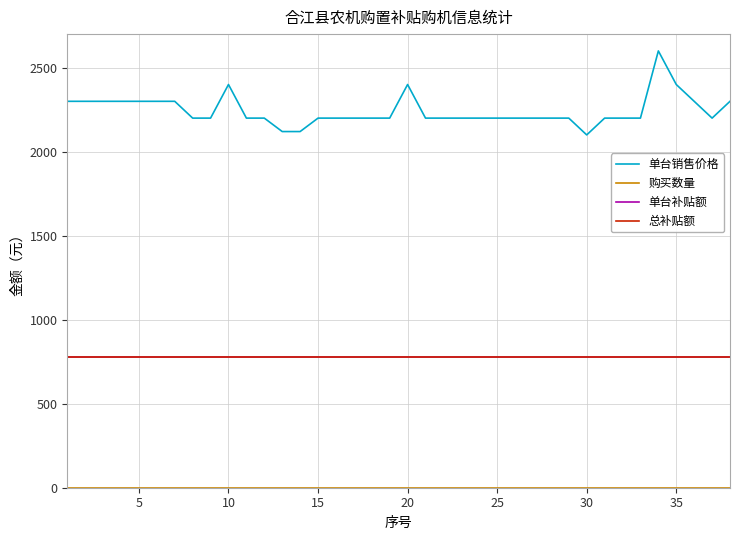

Does the chart display data point markers on the line(s)?

No